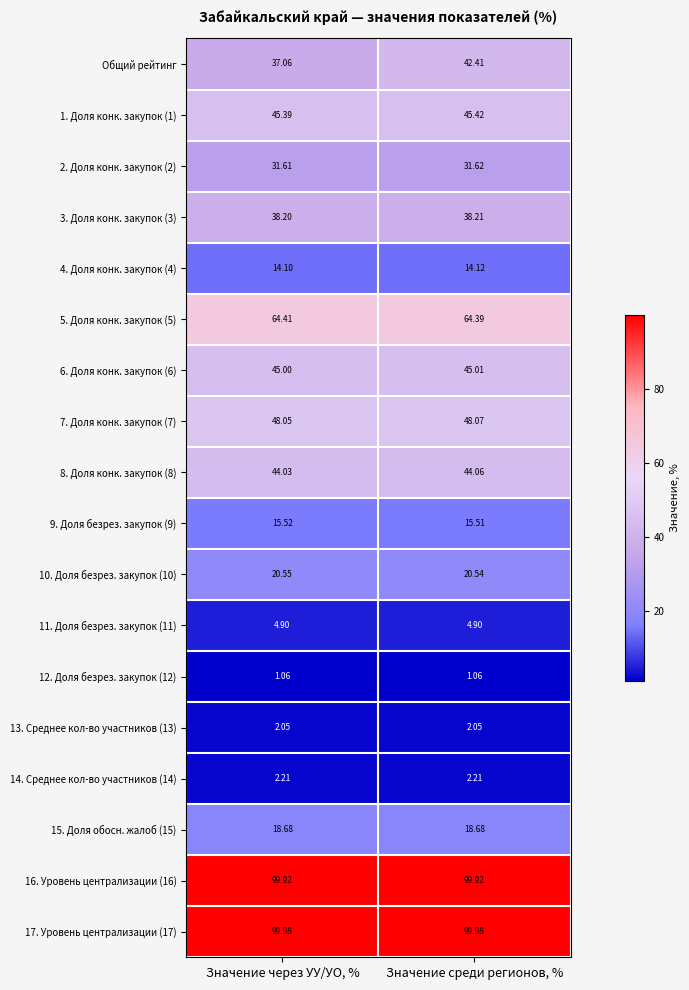

Which series has the largest range (max minus min)?

Общий рейтинг